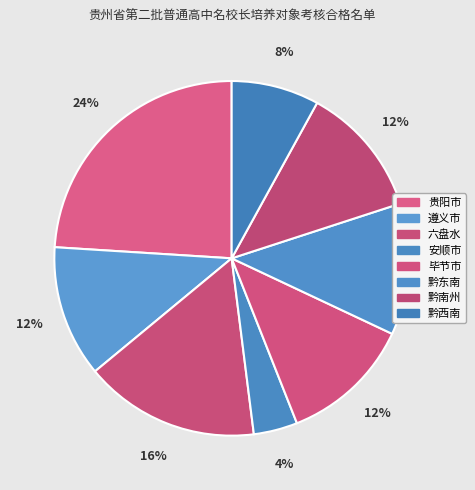

Is it true that 毕节市 is 1% of the pie?

False